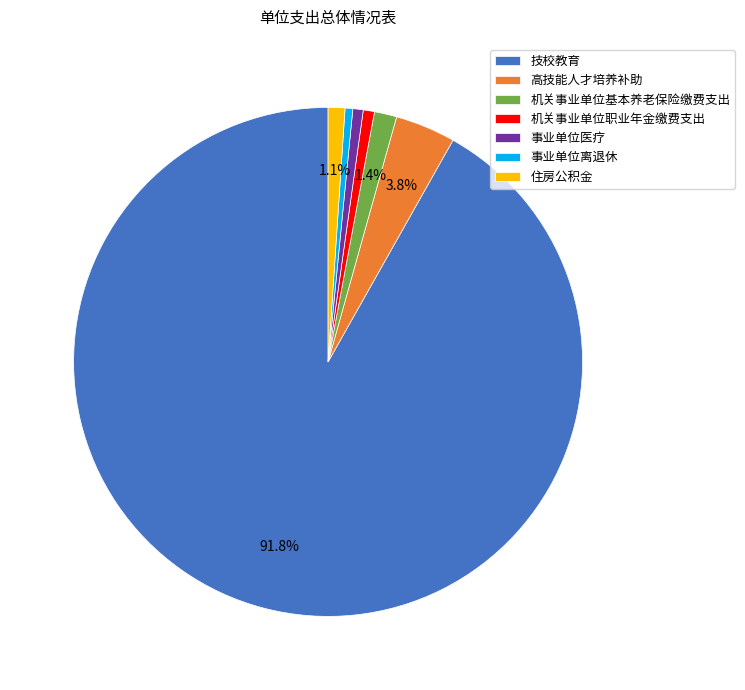

The 住房公积金 slice represents 1% of the pie. True or false?

True